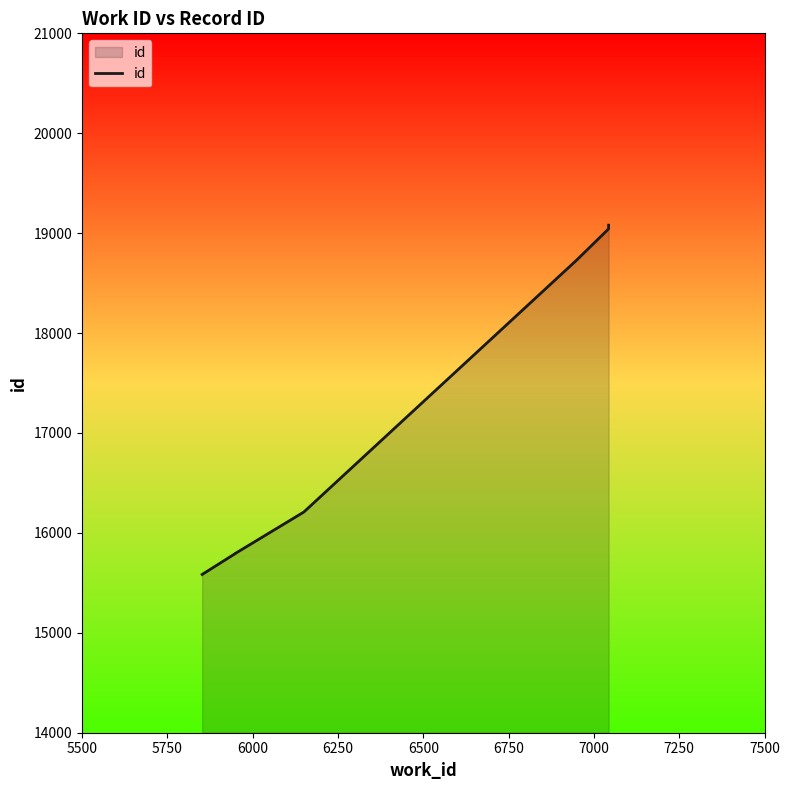

Count the number of categories in the chart.

8